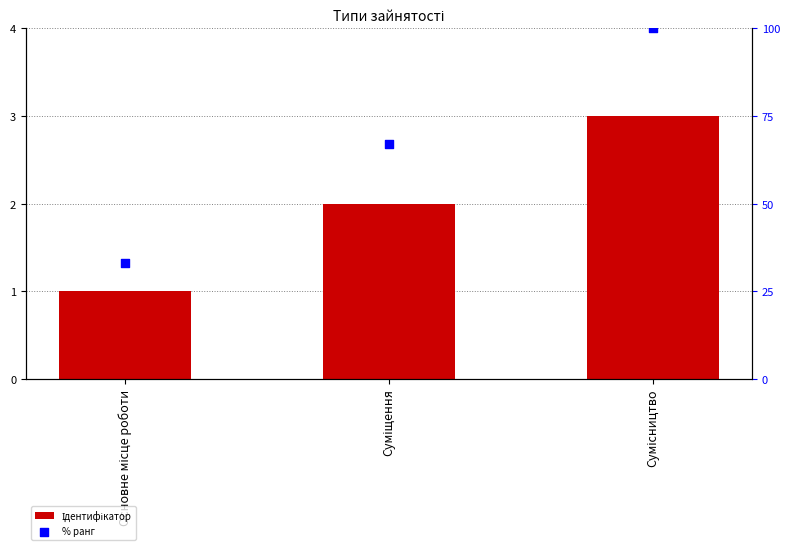

Which series reaches the minimum Y coordinate?

Ідентифікатор